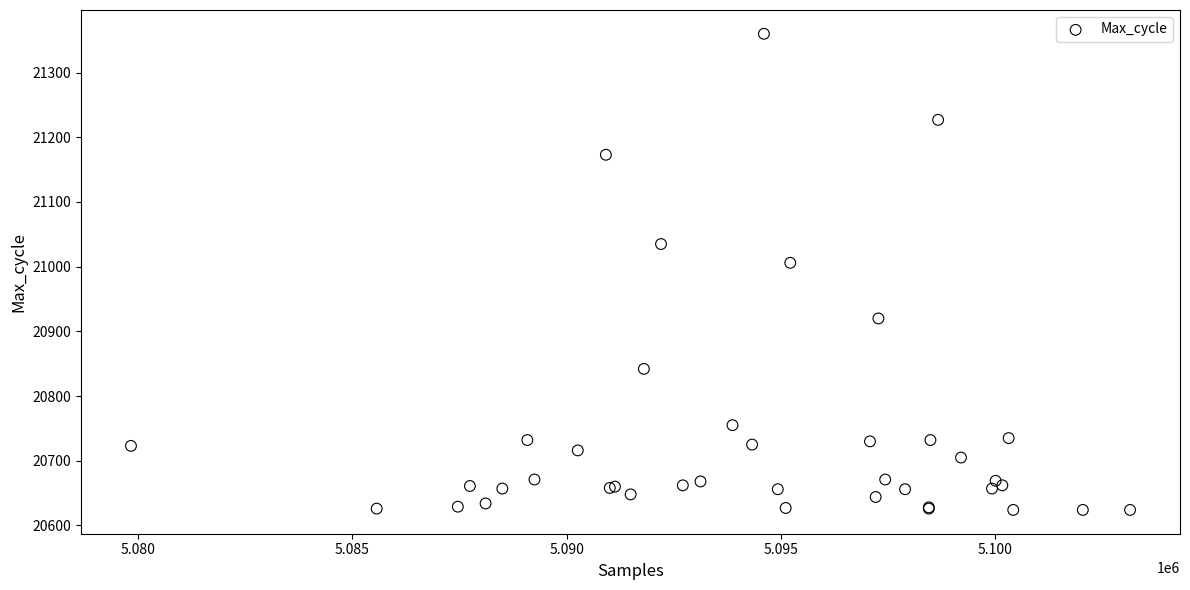

What Y value in the scatter plot is closest to 20992?

21006